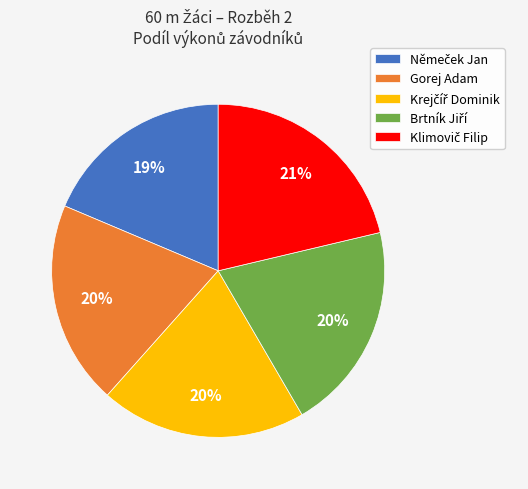

What percentage is the Gorej Adam slice, to the nearest percent?

20%